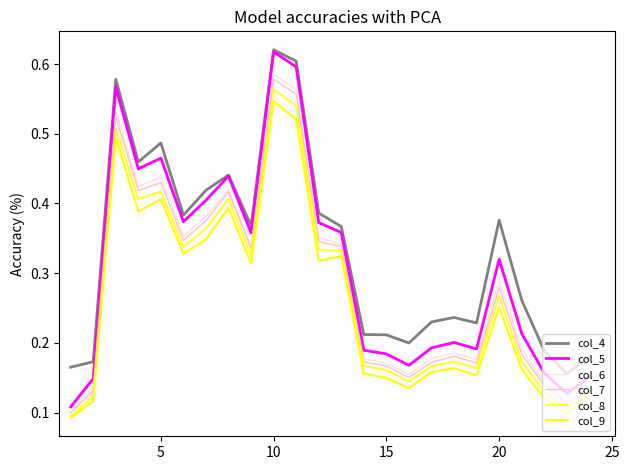

How many lines are shown in the chart?

6